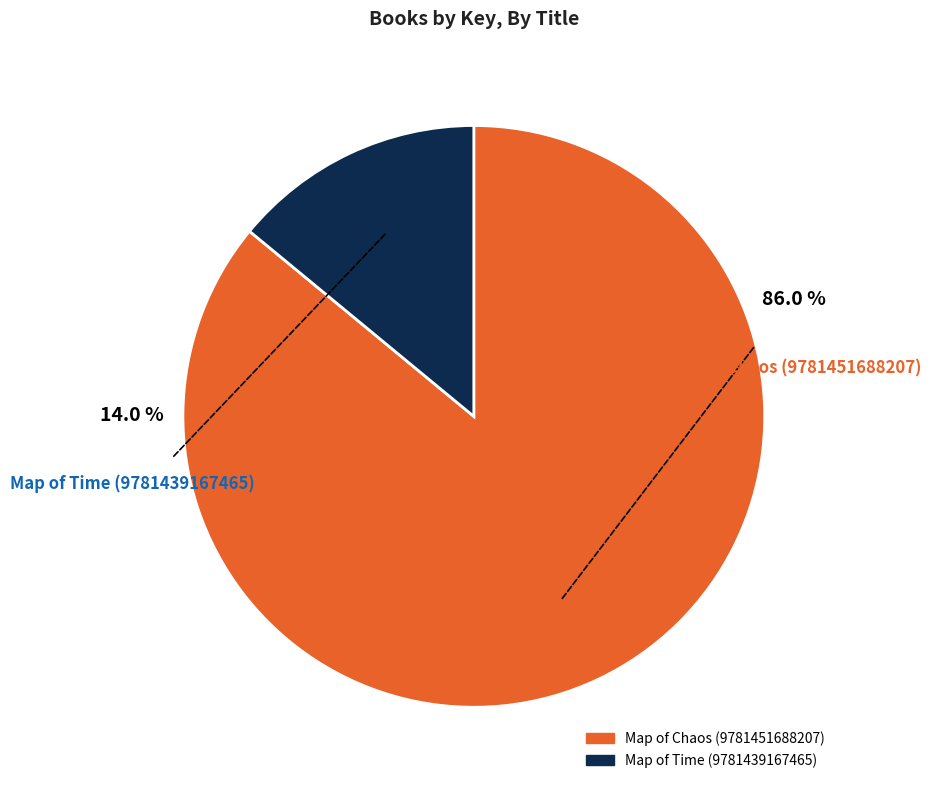

How many slices are in this pie chart?

2